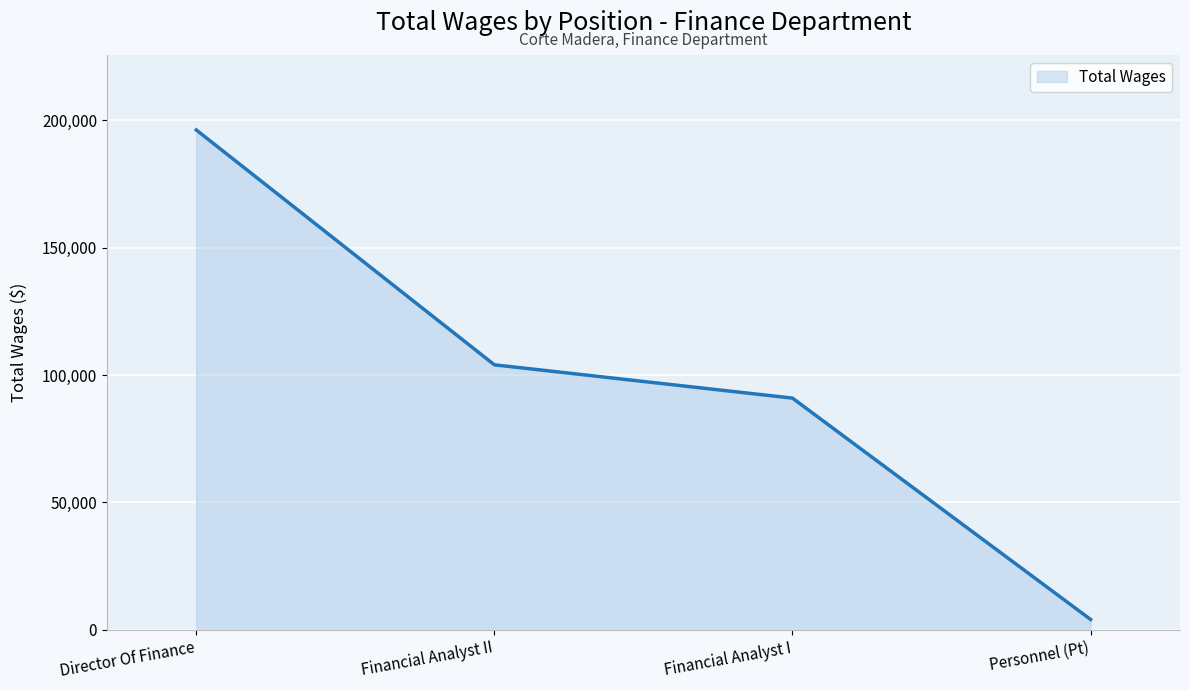

Between Personnel (Pt) and Director Of Finance, which is larger?

Director Of Finance